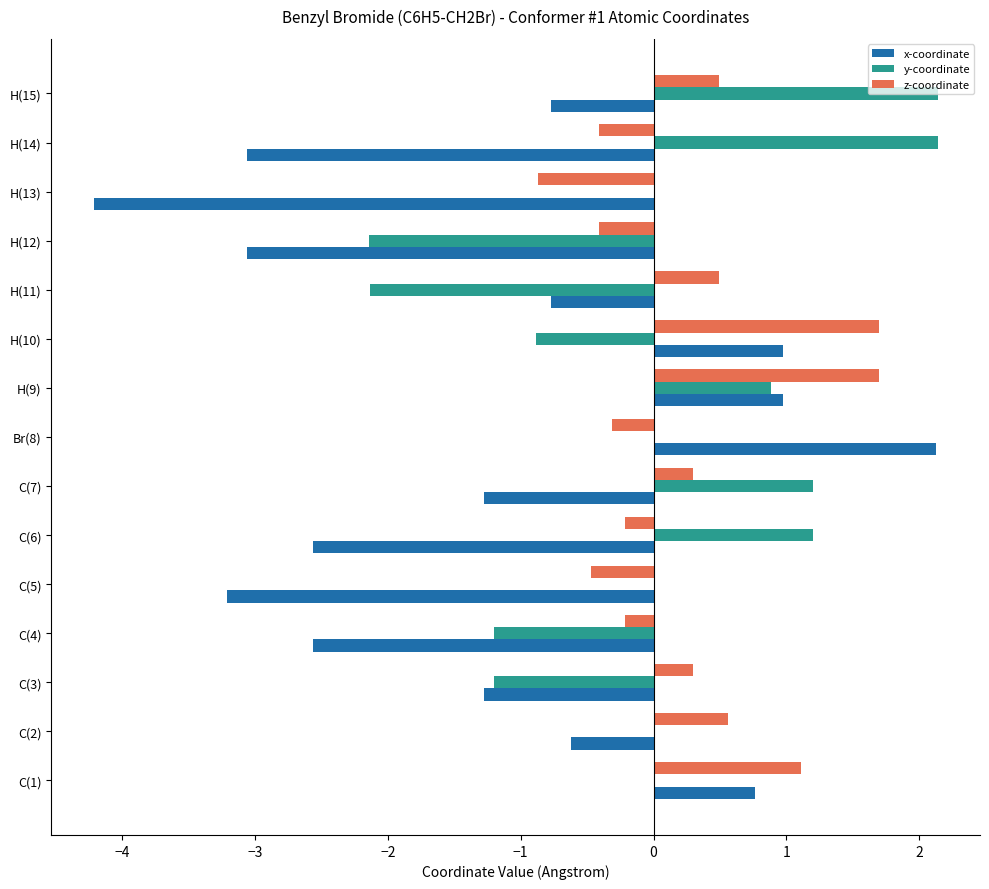

Which series has the widest spread of values?

x-coordinate